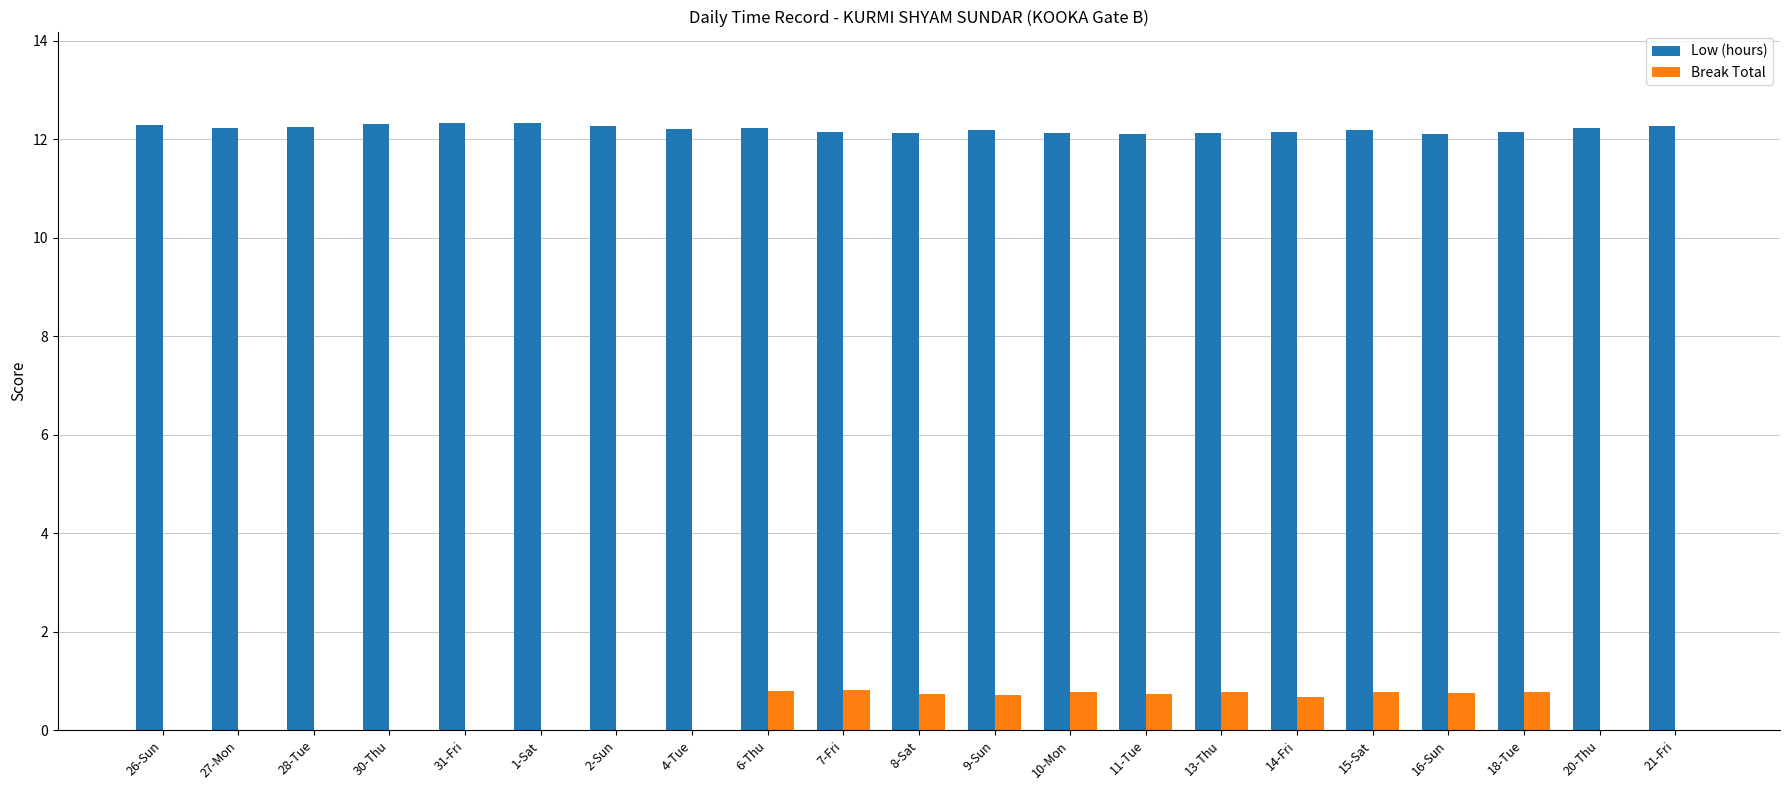

What is the total value across all series at 9-Sun?

12.9